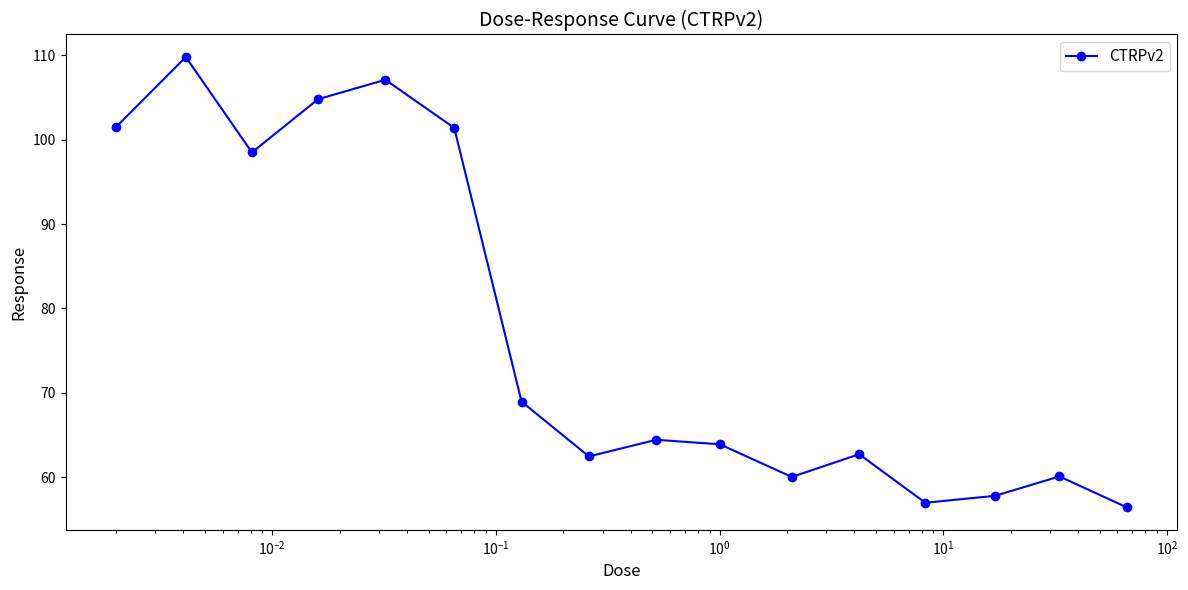

What is the value of the 12th point from the left?

62.7